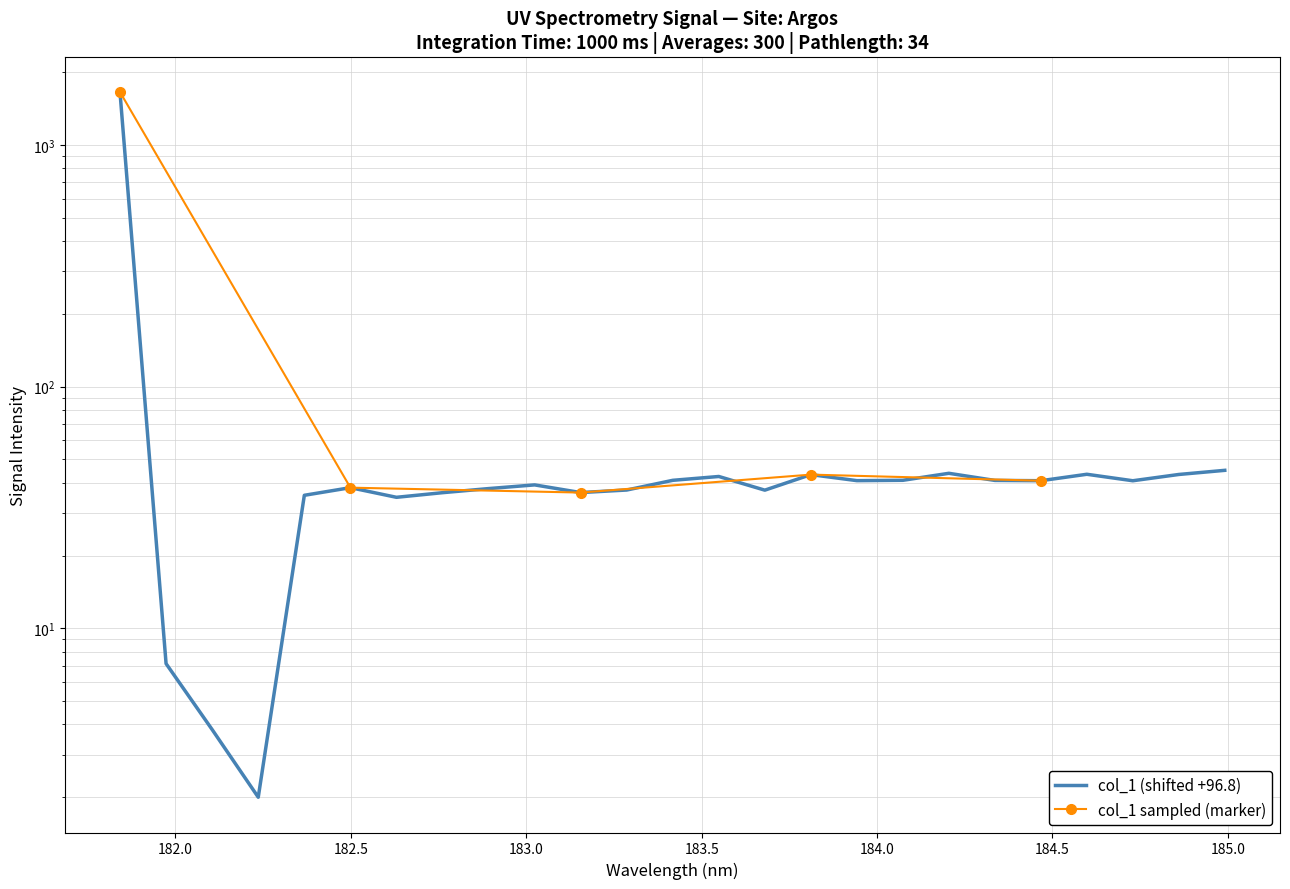

How many categories are shown in the chart?

25